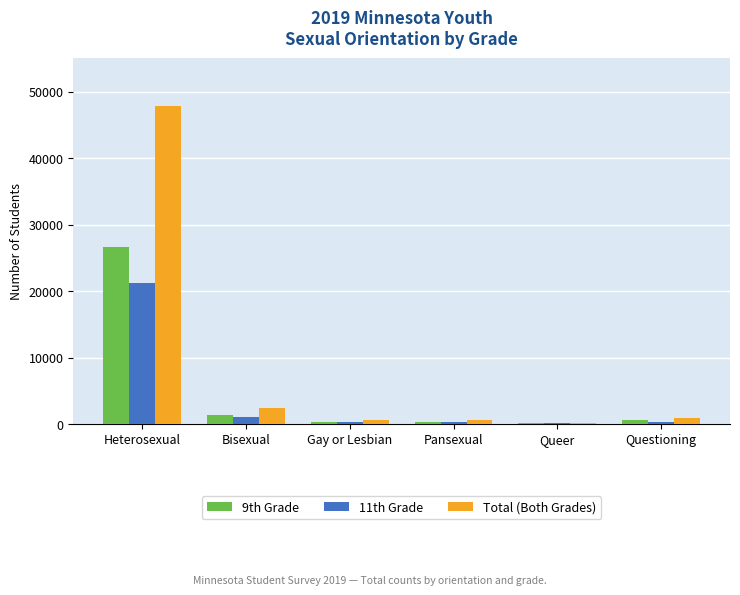

What is the difference between the 9th Grade values at Pansexual and Gay or Lesbian?

29